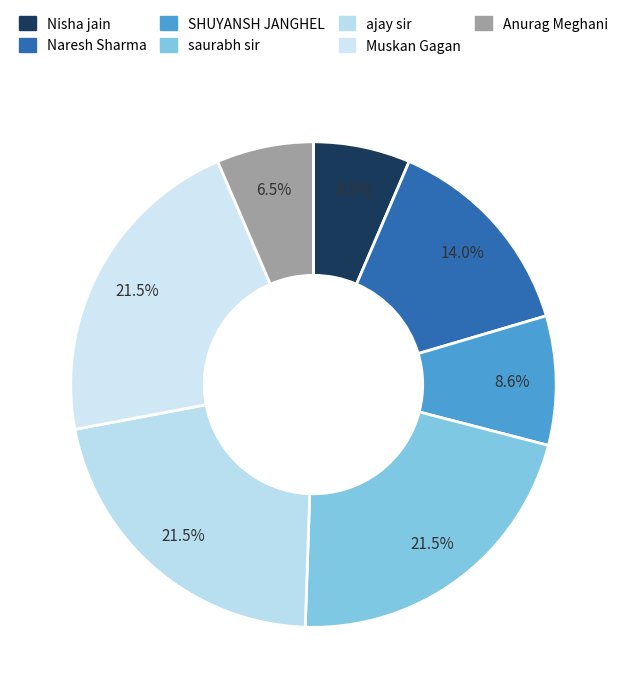

To the nearest percent, what percentage of the pie is Muskan Gagan?

22%